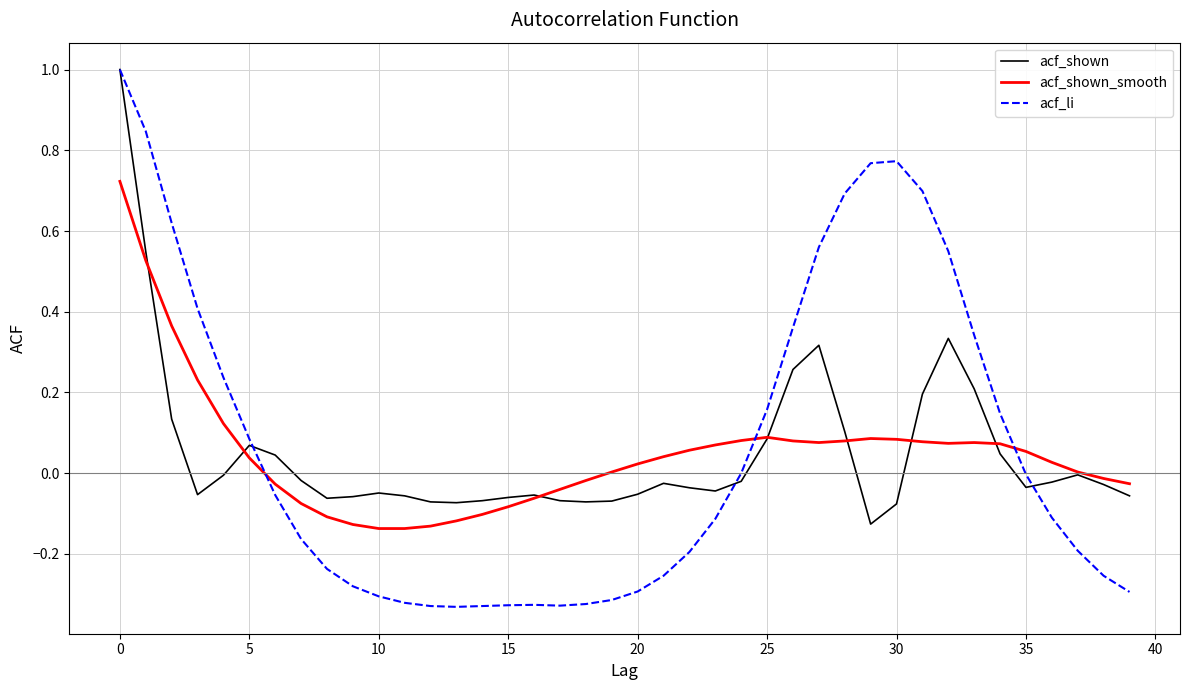

Which series ends up on top after the final intersection of acf_li and acf_shown?

acf_shown